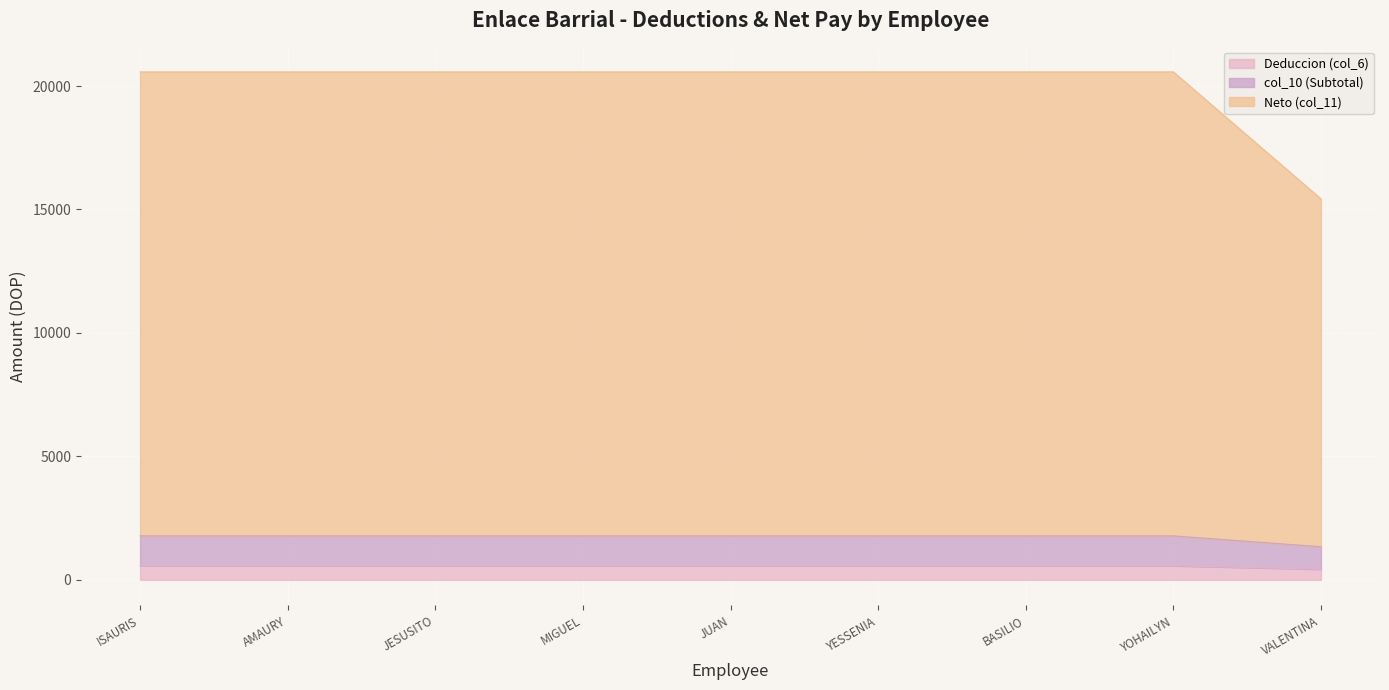

What is the total value across all series at MIGUEL?

20574.0